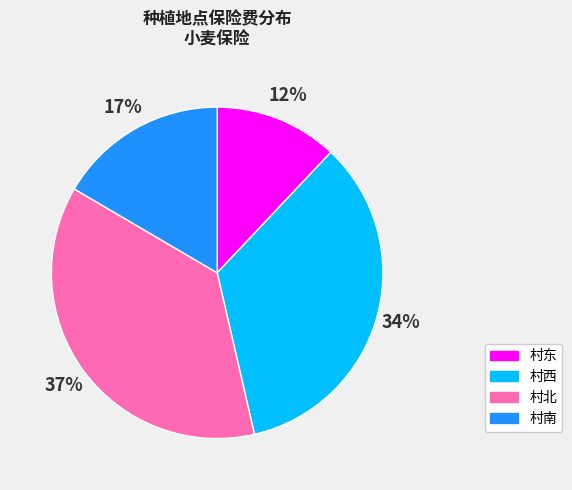

Do 村东 and 村南 together represent more than half of the pie?

No